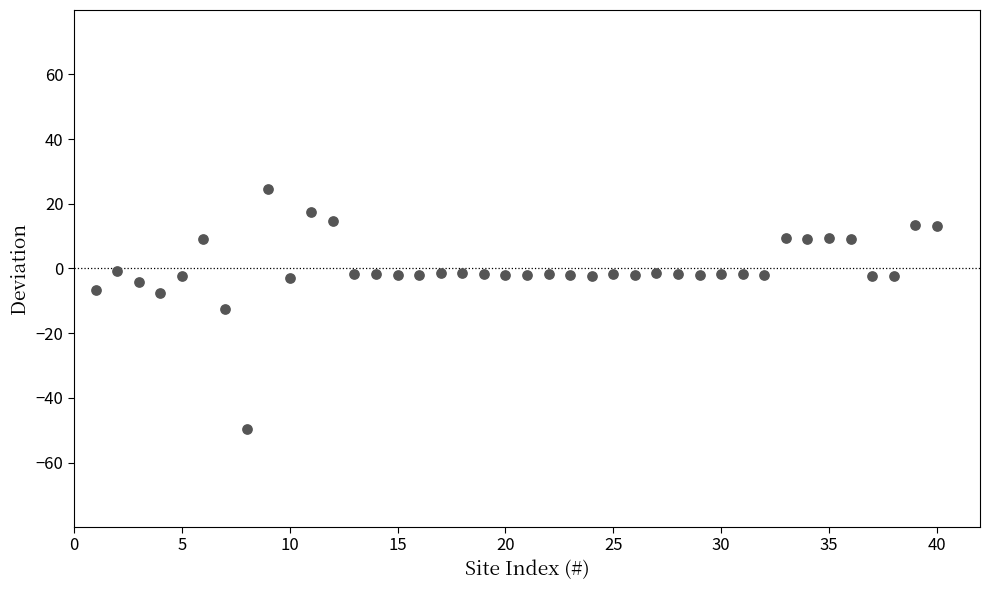

What is the range of Y values (max minus min)?

74.1